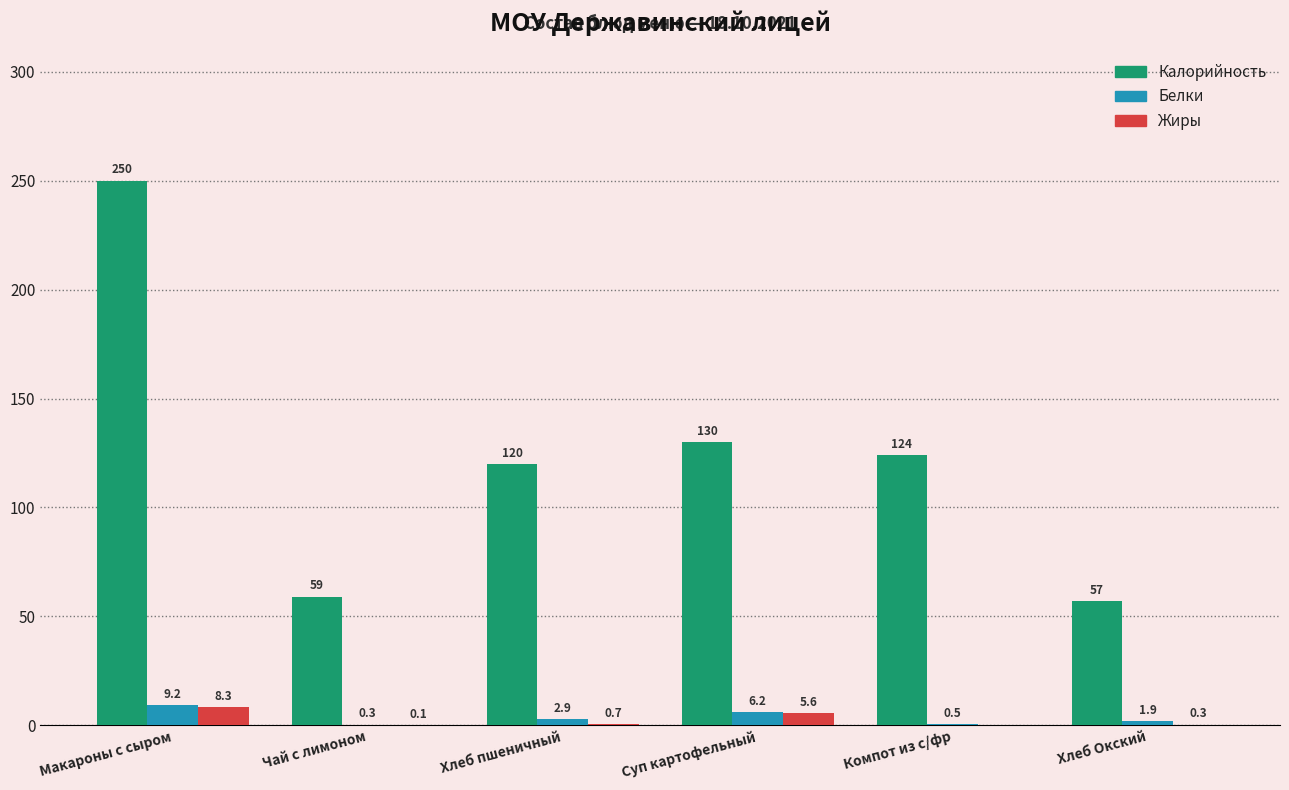

How many categories are shown in the chart?

6